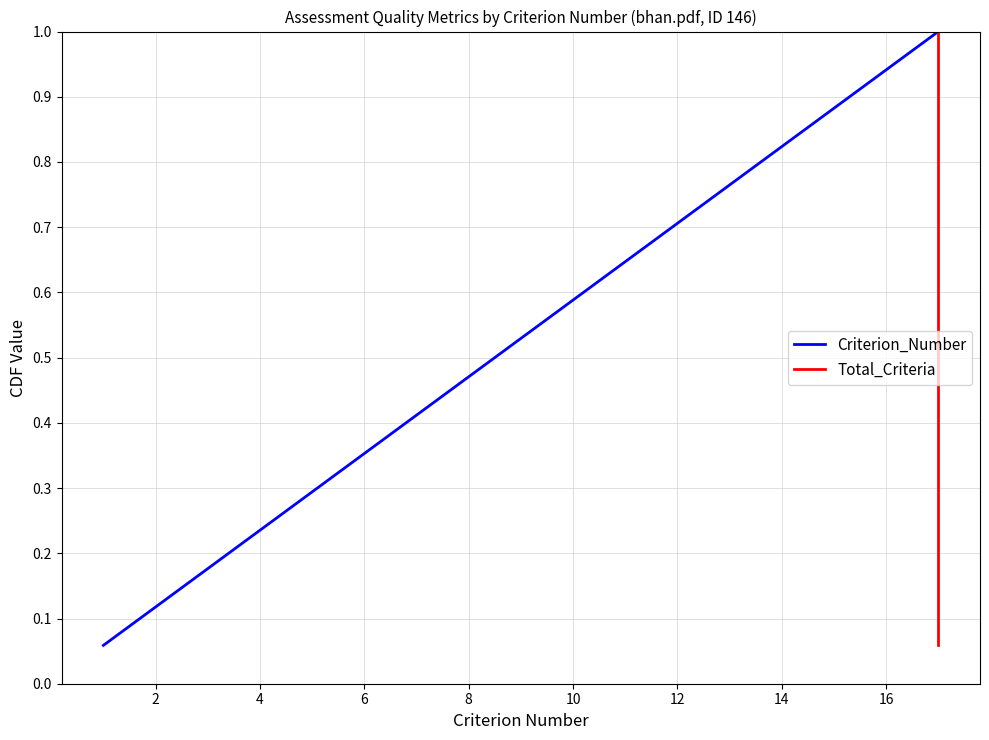

True or false: Total_Criteria and Criterion_Number cross at least once.

False